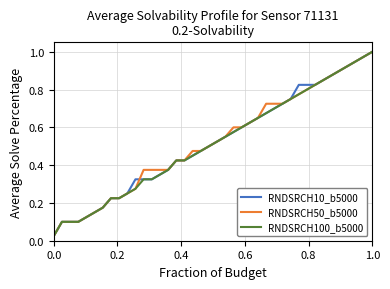

How many intersections are there between RNDSRCH10_b5000 and RNDSRCH50_b5000?

1